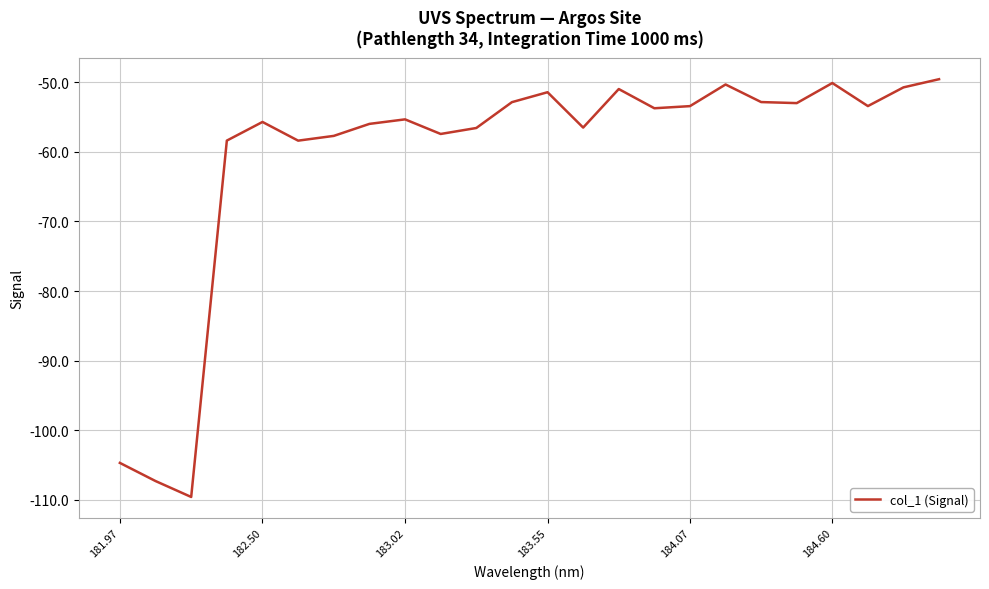

How many distinct data groups are displayed?

1